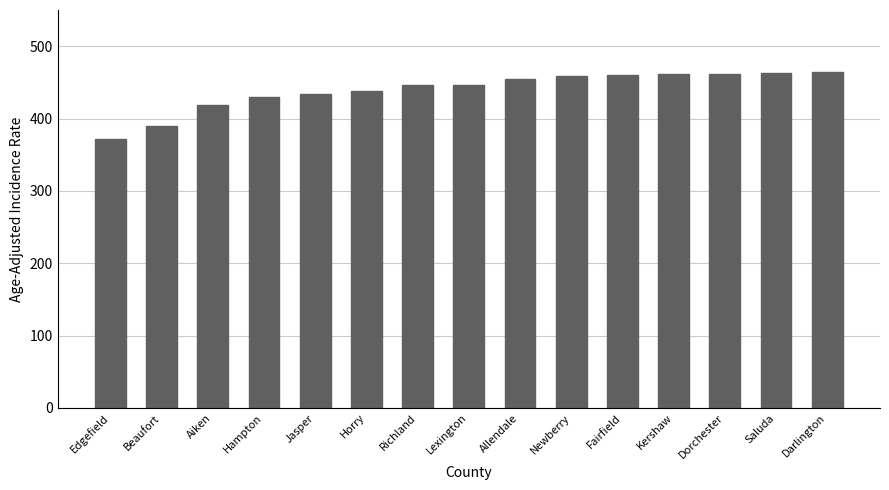

What is the sum of the values at Horry and Lexington?

884.2